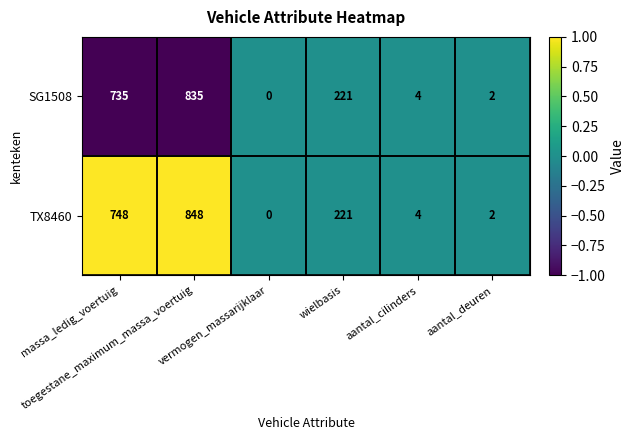

List the series in order of their overall mean, lowest first.

SG1508, TX8460